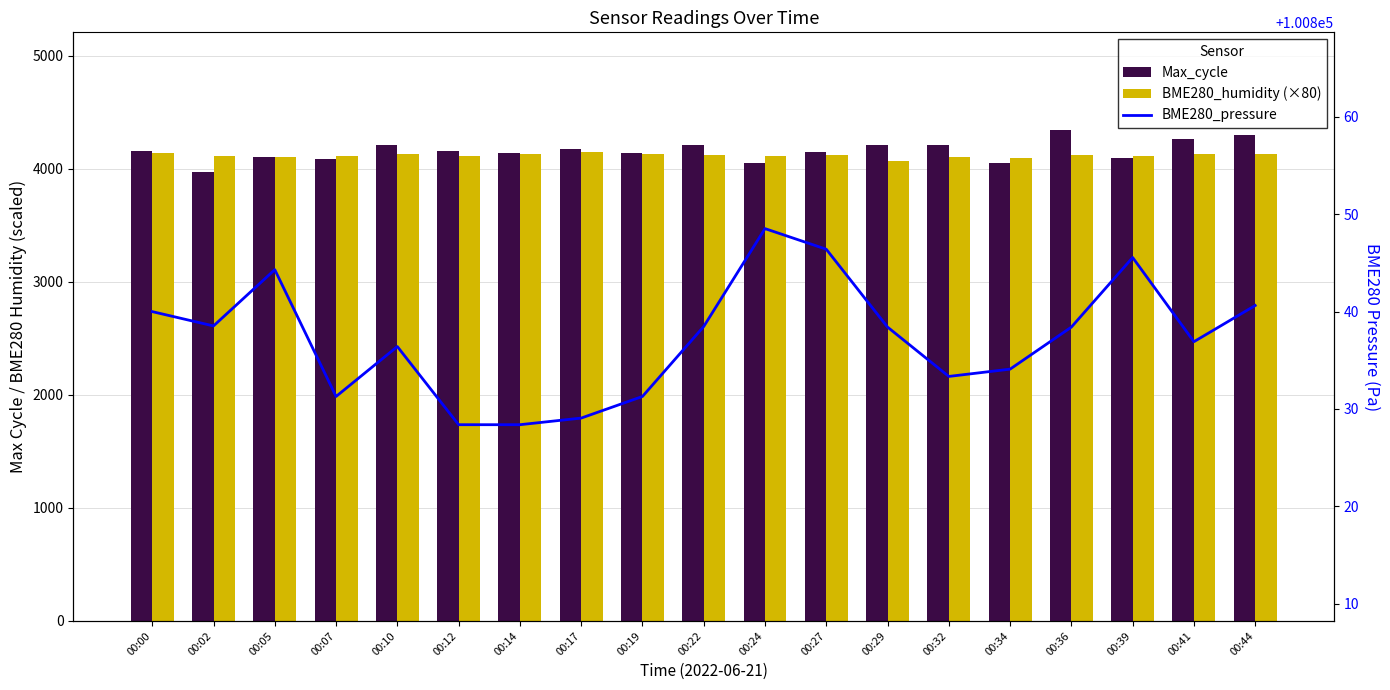

What is the maximum value for Max_cycle?

4338.0